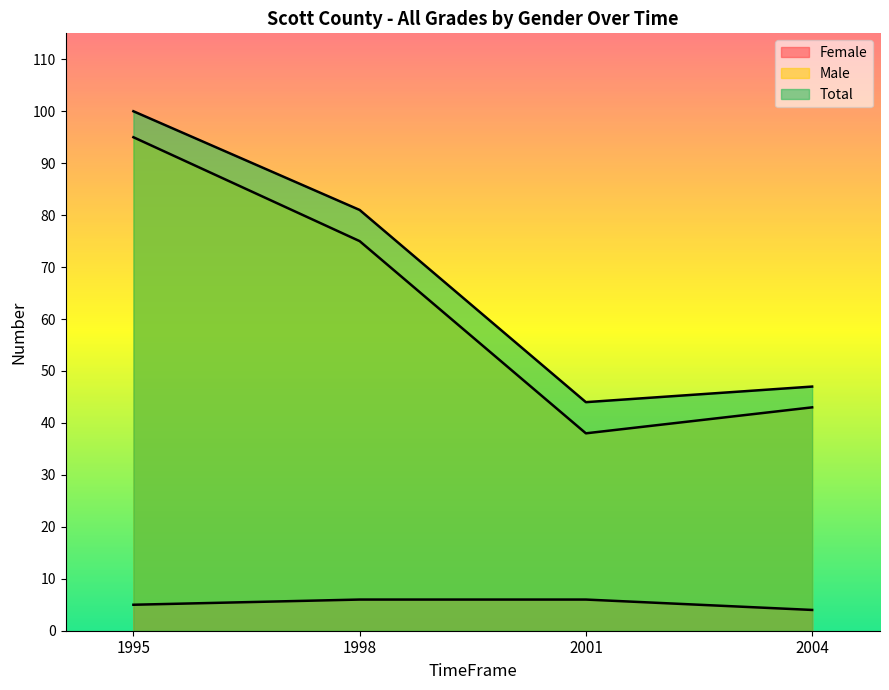

True or false: Total has more than 1 points higher than both neighbors.

False